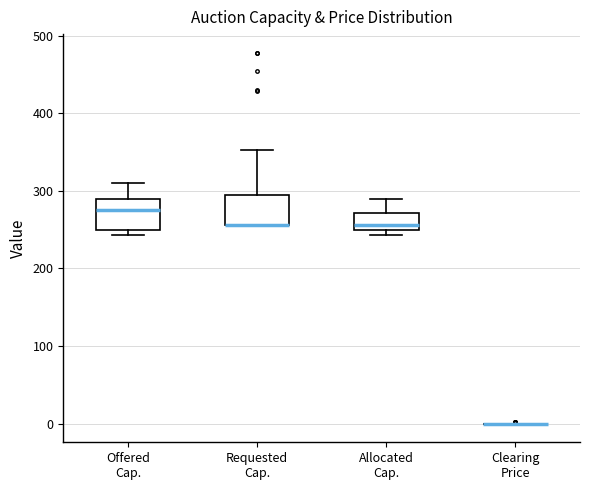

Where is the lower edge of the box for Offered Cap. on the y-axis? The values are not printed on the chart, so give them approximately, as read against the axis.

250